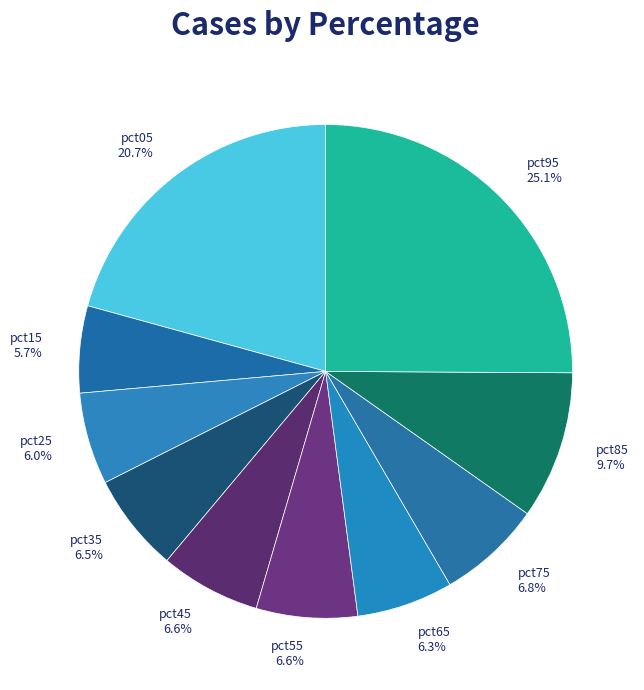

Rank the categories by value from highest to lowest.

pct95, pct05, pct85, pct75, pct55, pct45, pct35, pct65, pct25, pct15